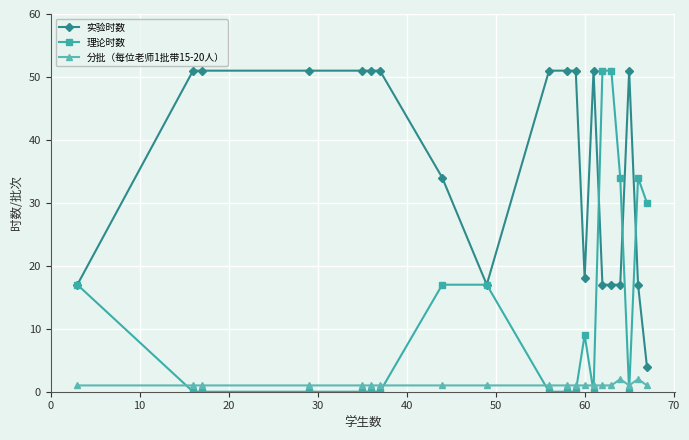

What is the sum of all 实验时数 values?

719